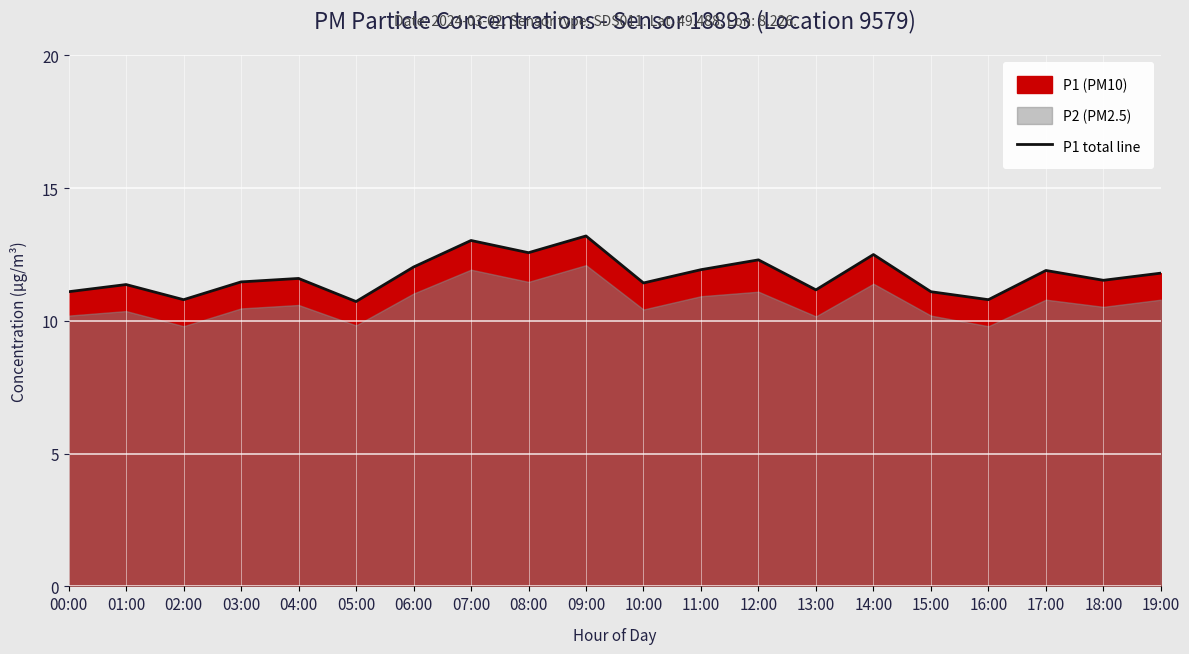

How many lines are shown in the chart?

1